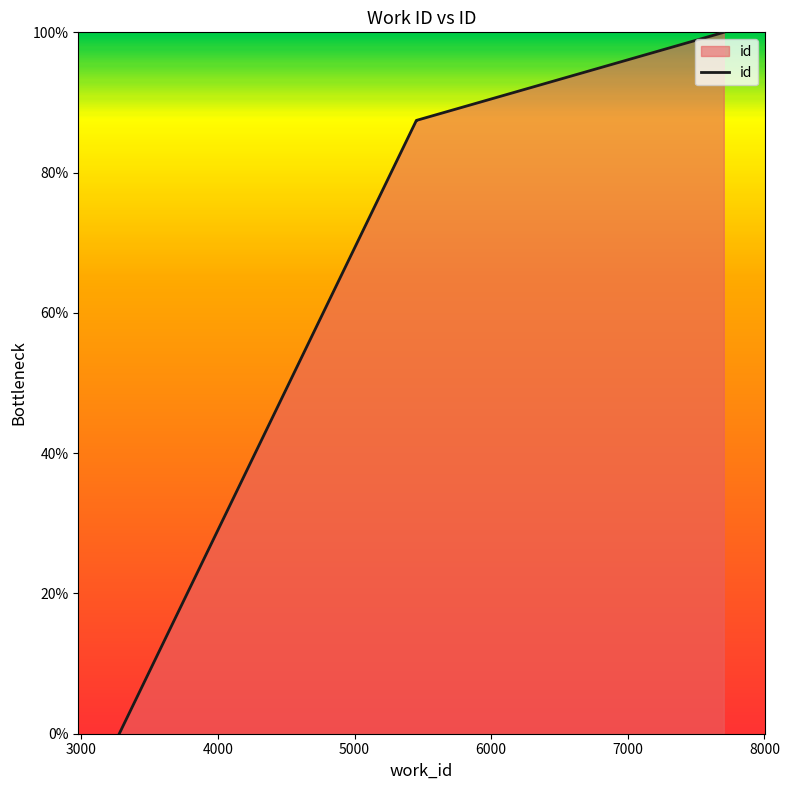

Which has a higher value, 3000 or 6000?

6000